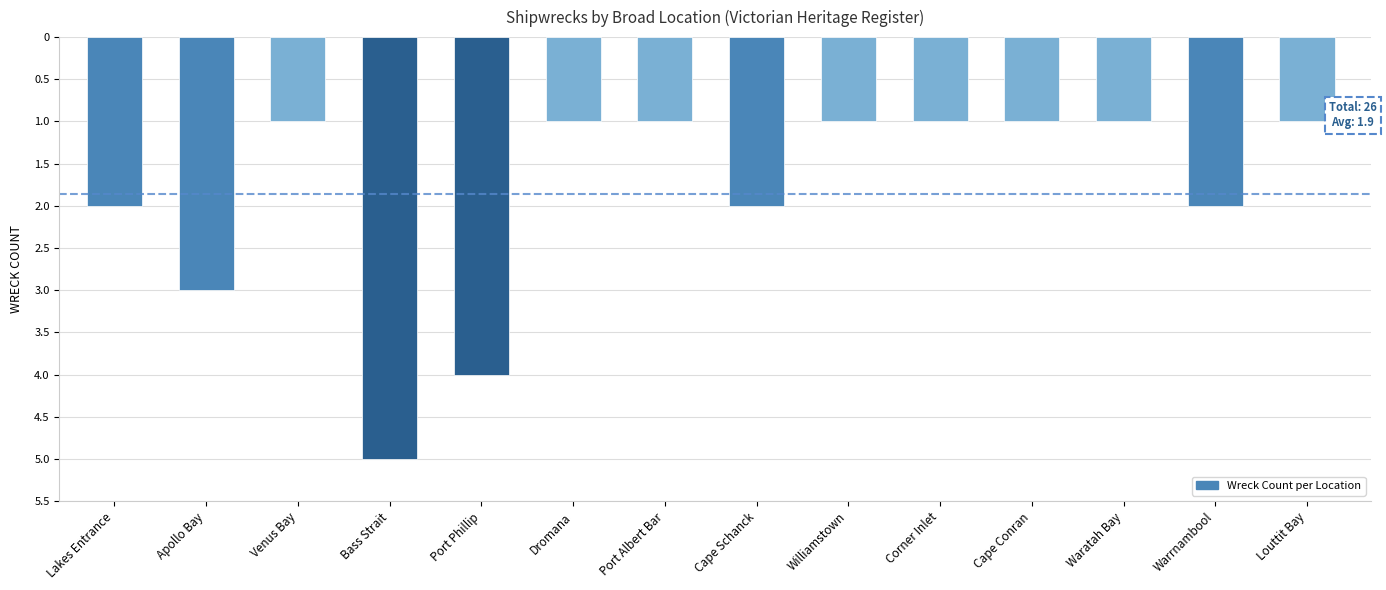

Are the bars horizontal?

No